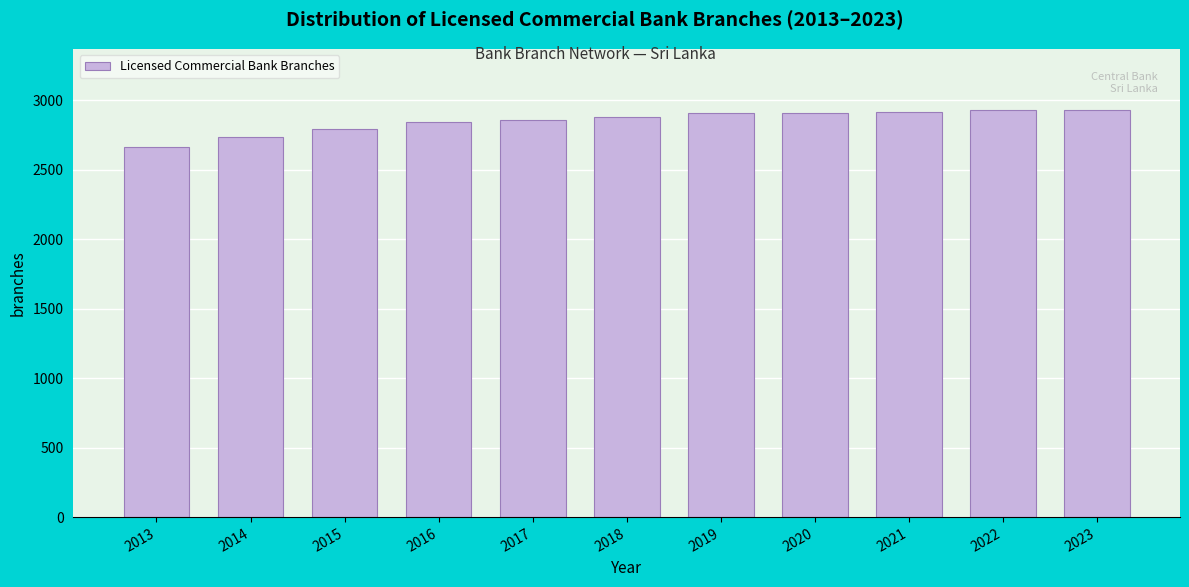

Is it true that the value at 2020 is 1724?

False